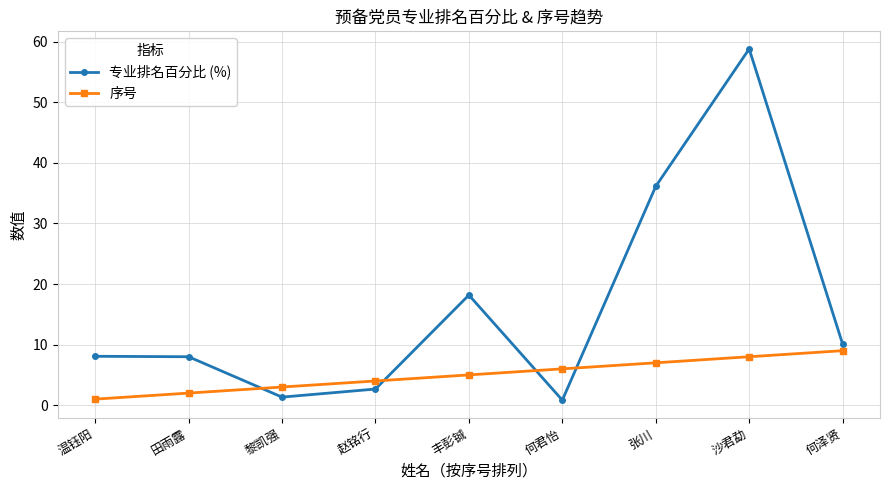

What are all the series names shown in the legend?

专业排名百分比 (%), 序号